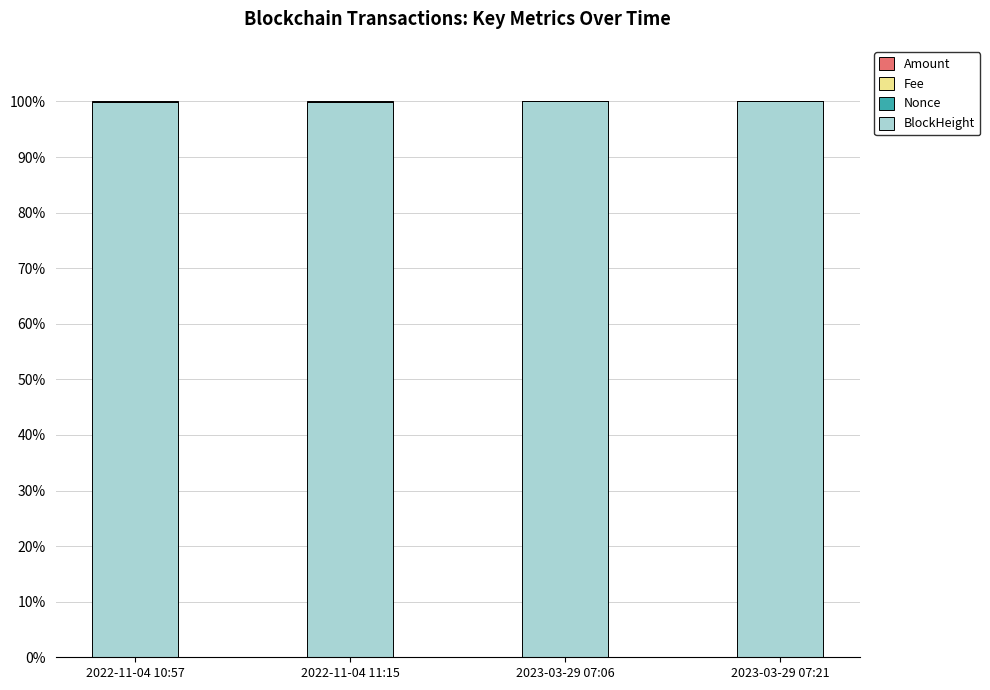

True or false: BlockHeight has a value of 22.1 at 2022-11-04 11:15.

False